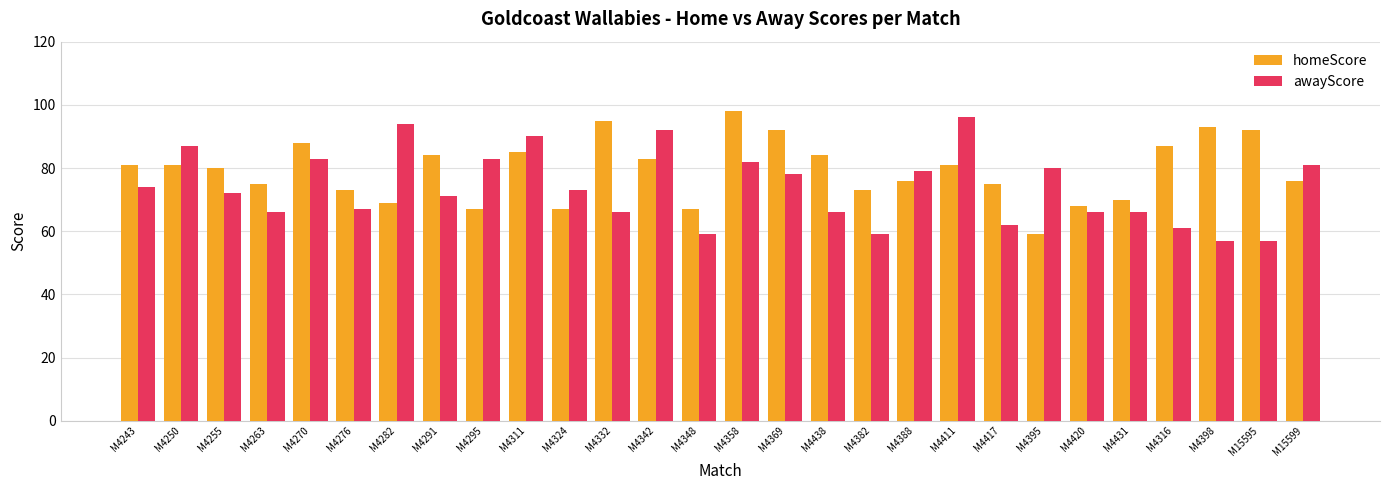

What is the label of the 3rd bar from the right?

M4398